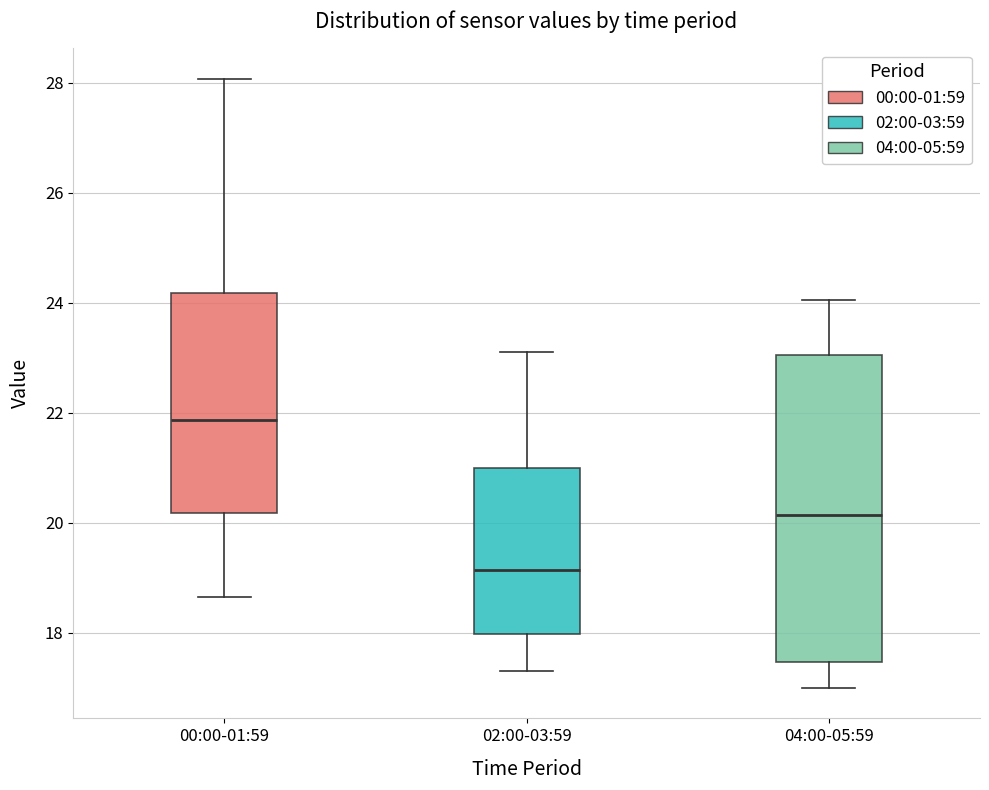

Which box has the highest median line?

00:00-01:59